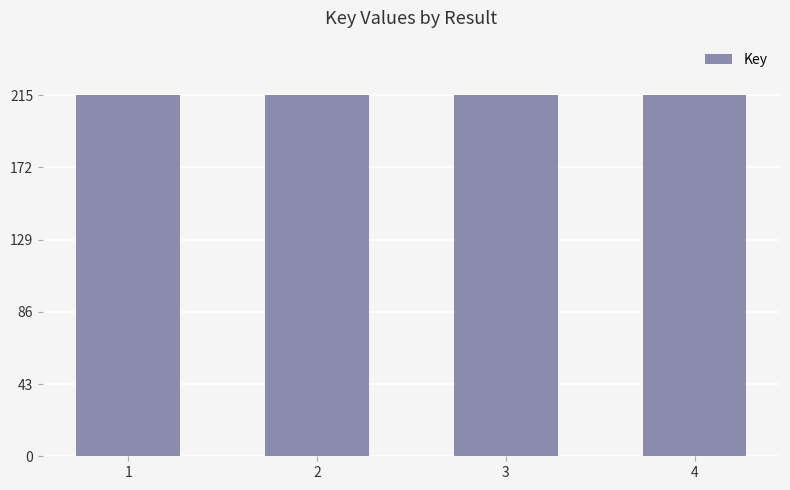

Are the bars horizontal?

No